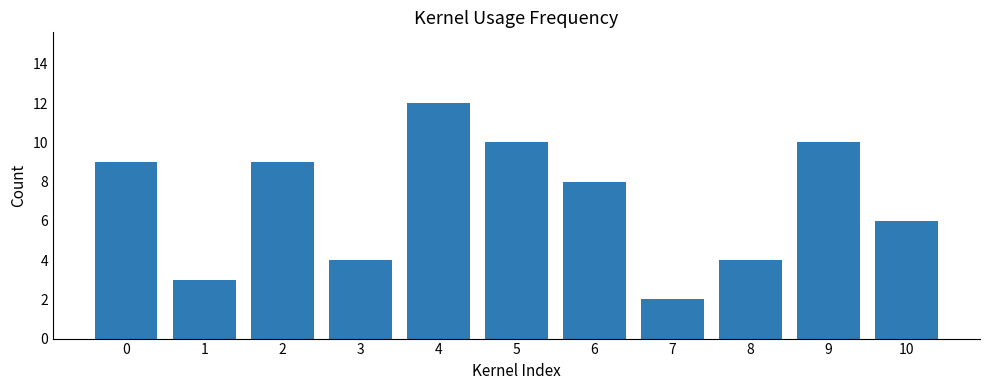

At which category does the chart reach its peak across all series?

4